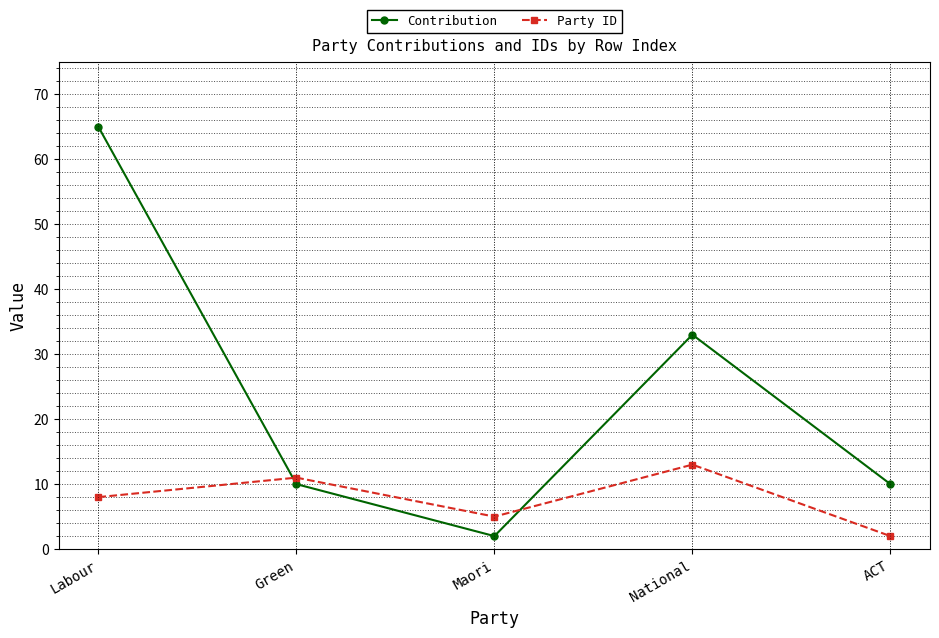

Reading right to left, extract all data points from this chart.

Contribution: 10	33	2	10	65
Party ID: 2	13	5	11	8